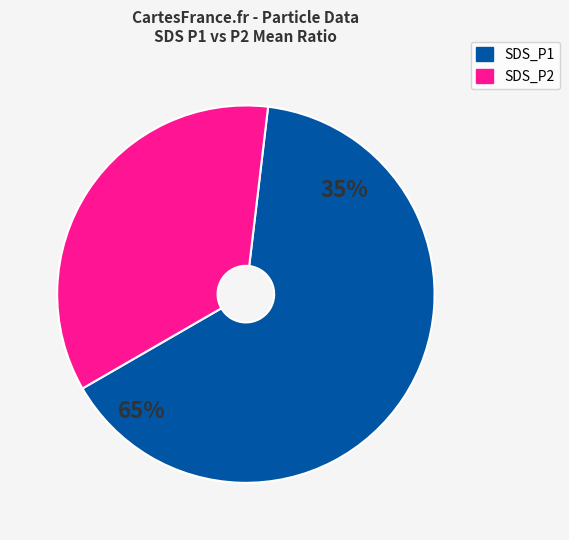

To the nearest percent, what is the average slice percentage?

50%